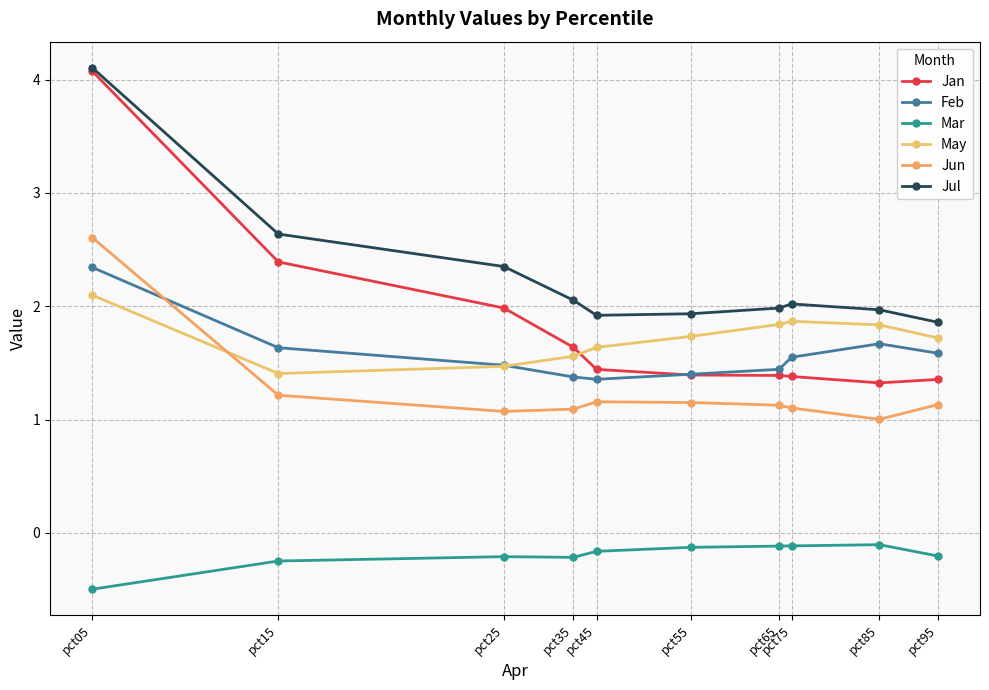

Where is the first local maximum for May?

pct75